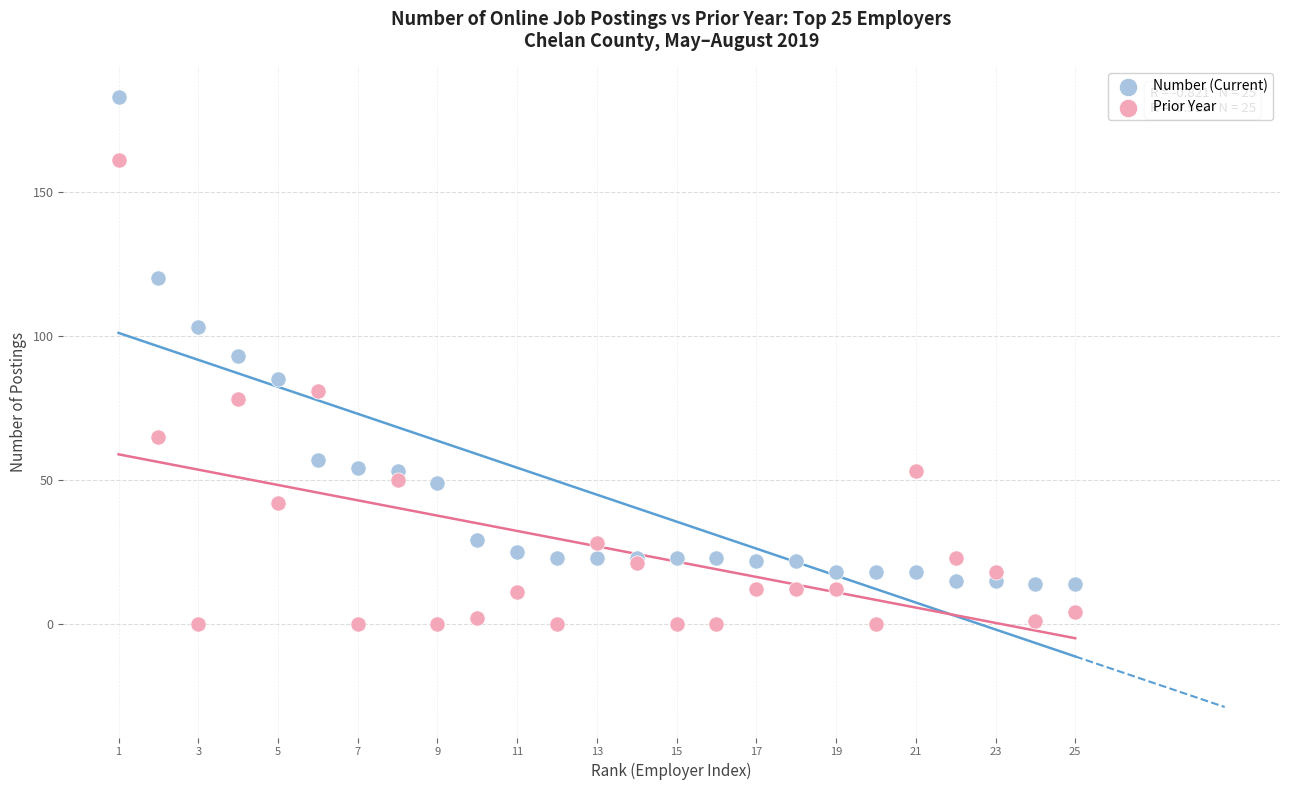

What are all the series names shown in the legend?

Number (Current), Prior Year